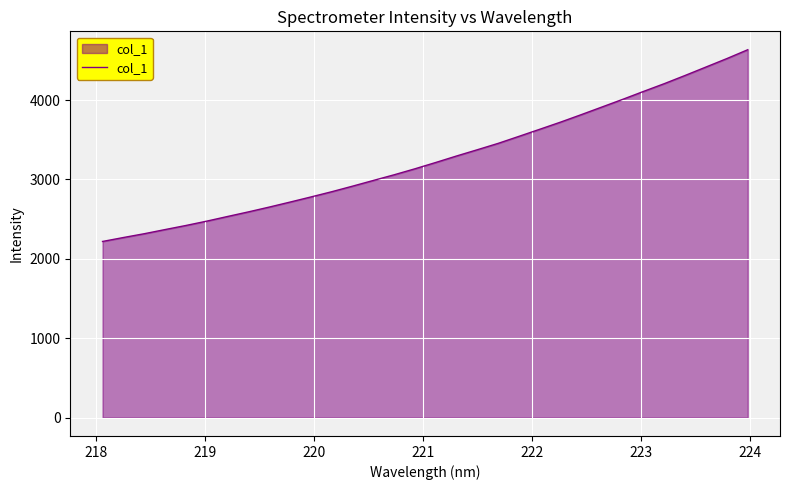

What is the smallest value displayed?

2218.4